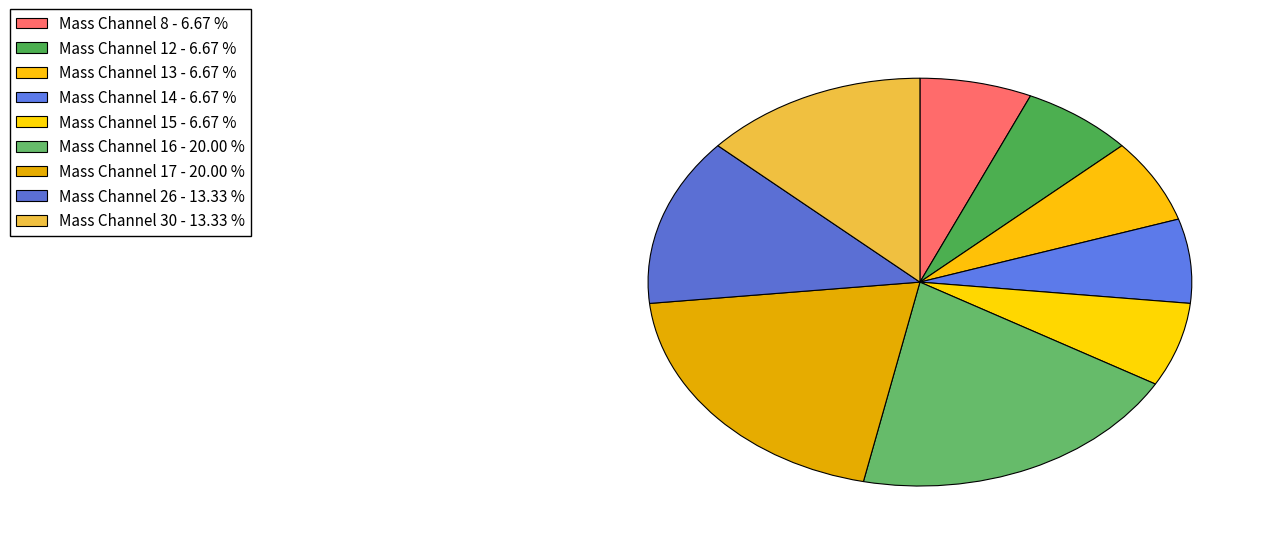

How many segments does this pie chart have?

9